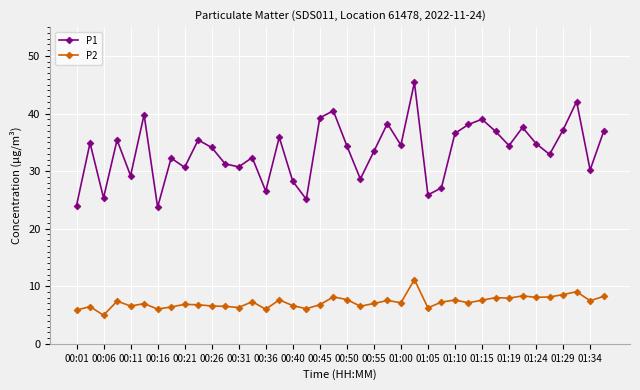

True or false: P2 and P1 intersect in this chart.

False